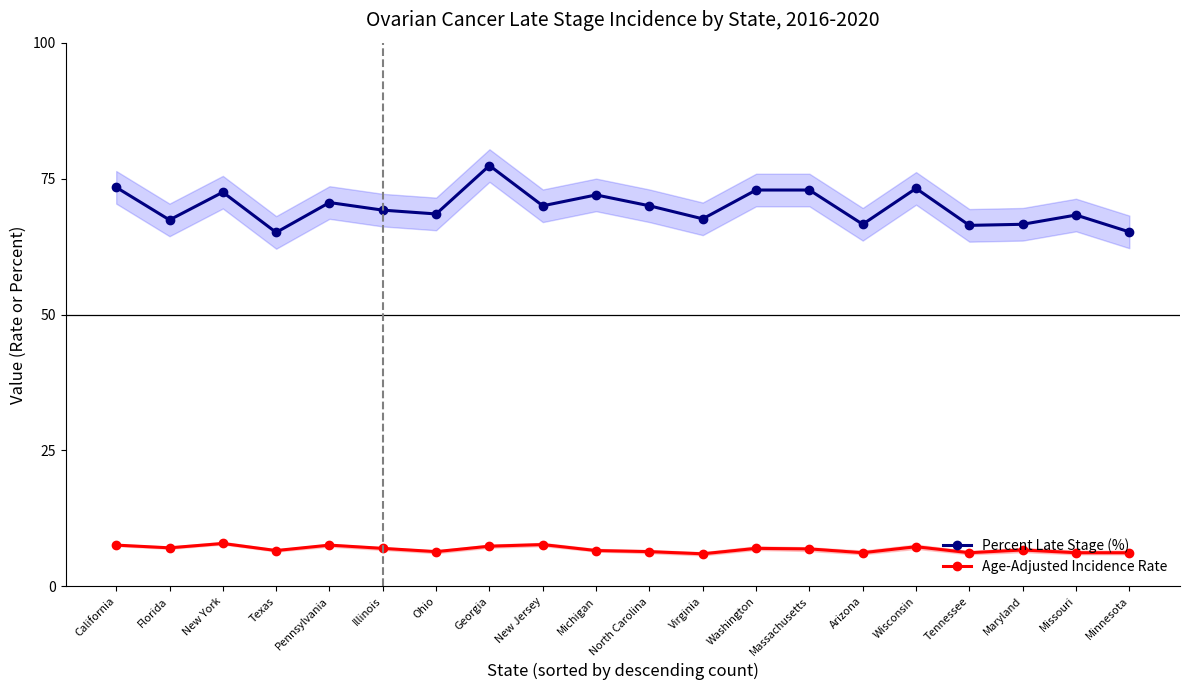

What is the value of the Age-Adjusted Incidence Rate point at the 13th from the left?

7.0